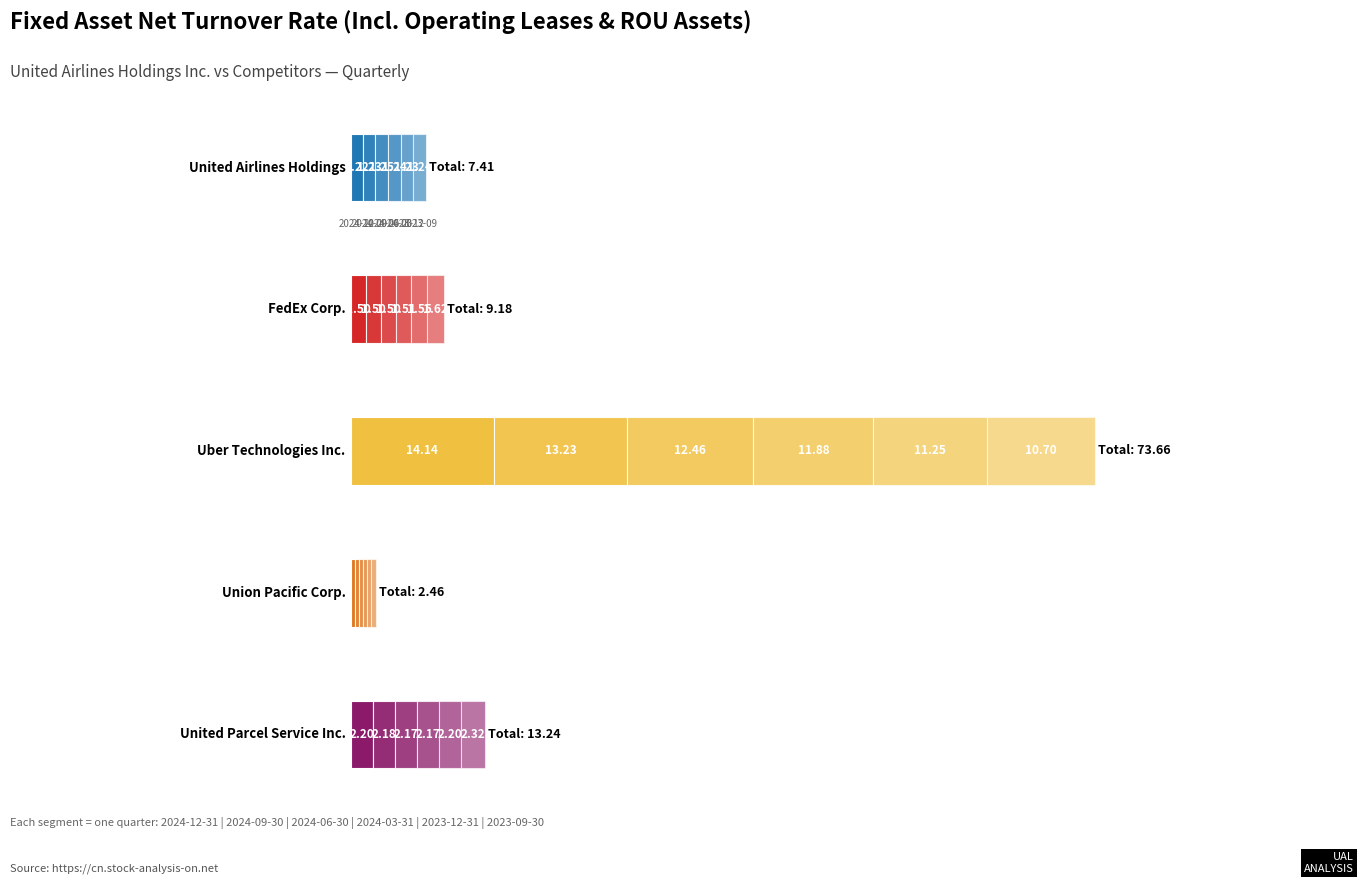

The United Airlines Holdings series shows 0.7 at 5. True or false?

False